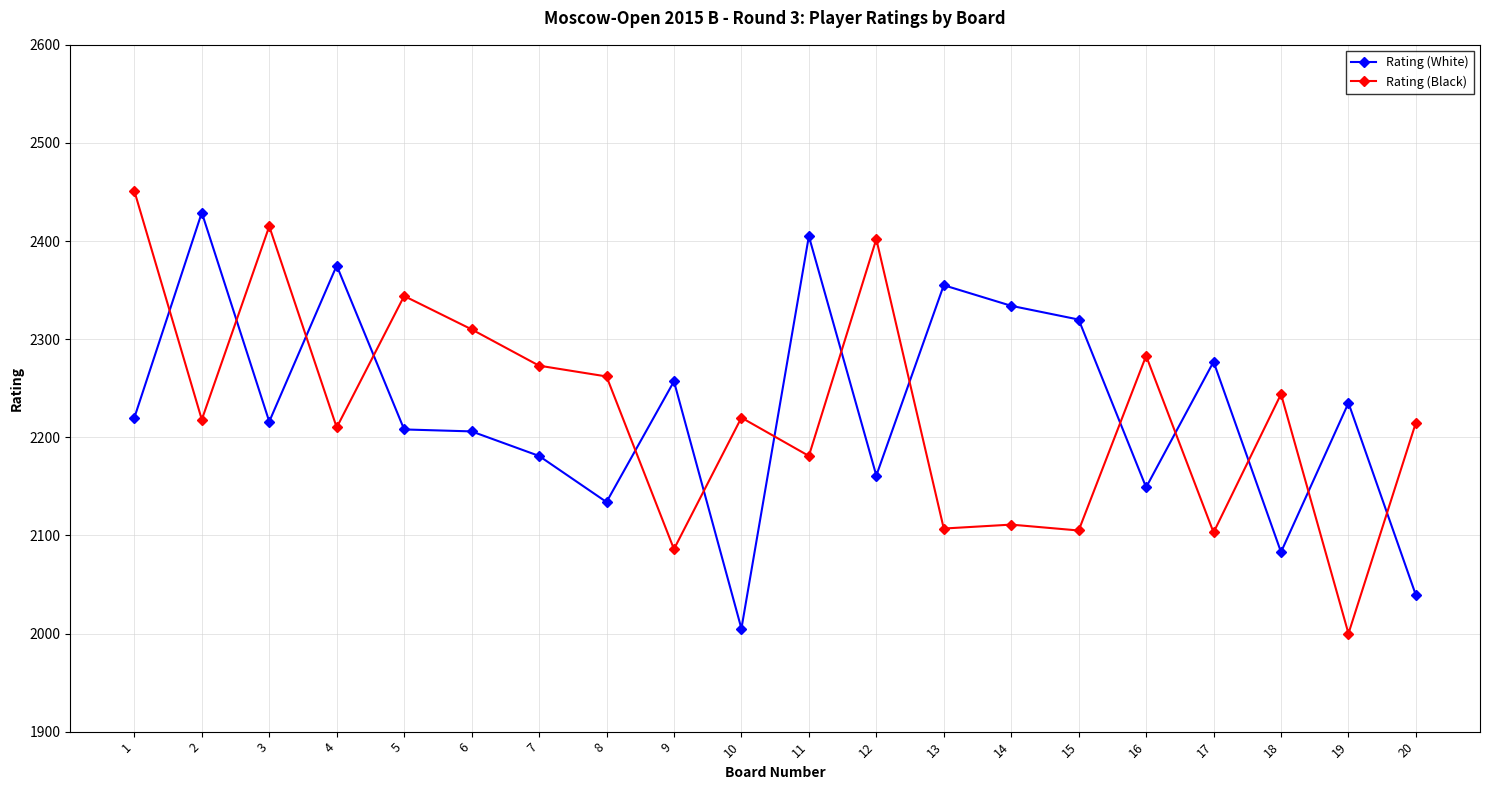

At 12, list the series in order from smallest to largest.

Rating (White), Rating (Black)